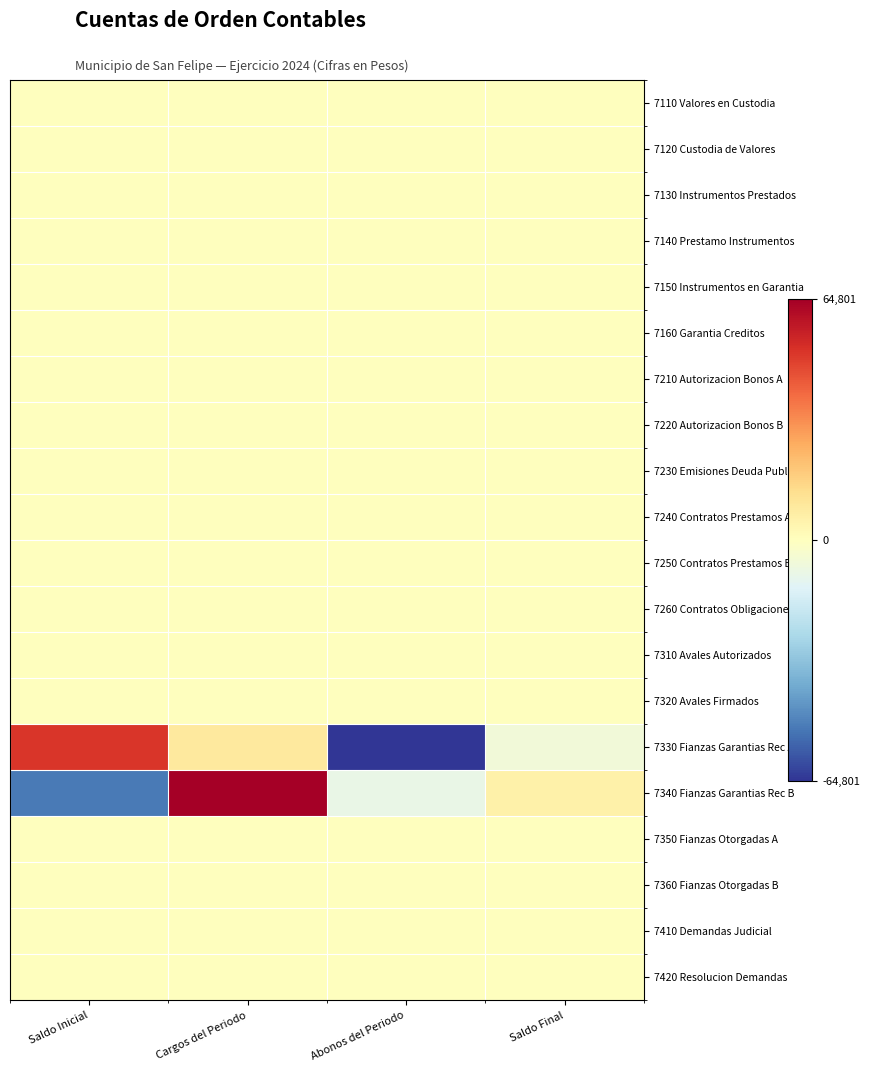

Which series has the largest range (max minus min)?

7330 Fianzas Garantias Rec A